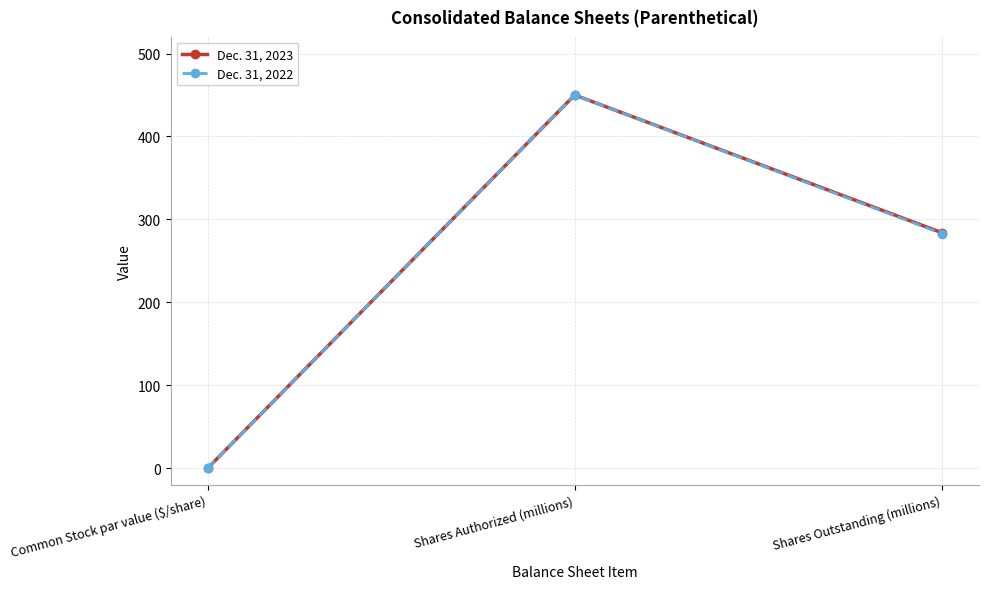

Between Common Stock par value ($/share) and Shares Outstanding (millions), which series saw the biggest shift?

Dec. 31, 2023